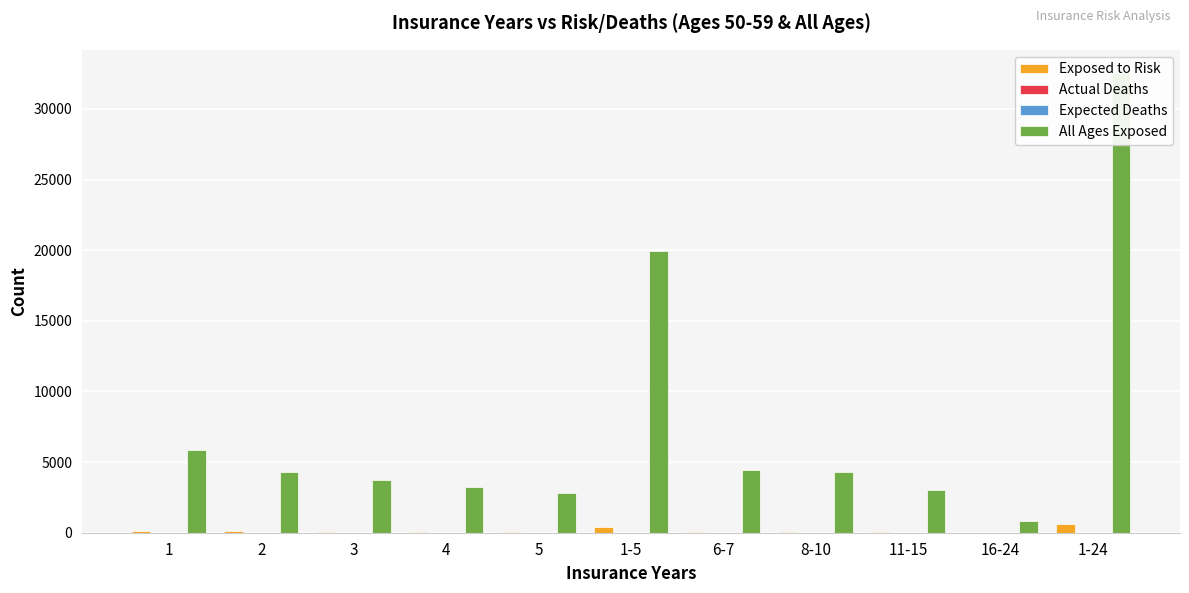

The value of Actual Deaths at 1 is 3.5. True or false?

False